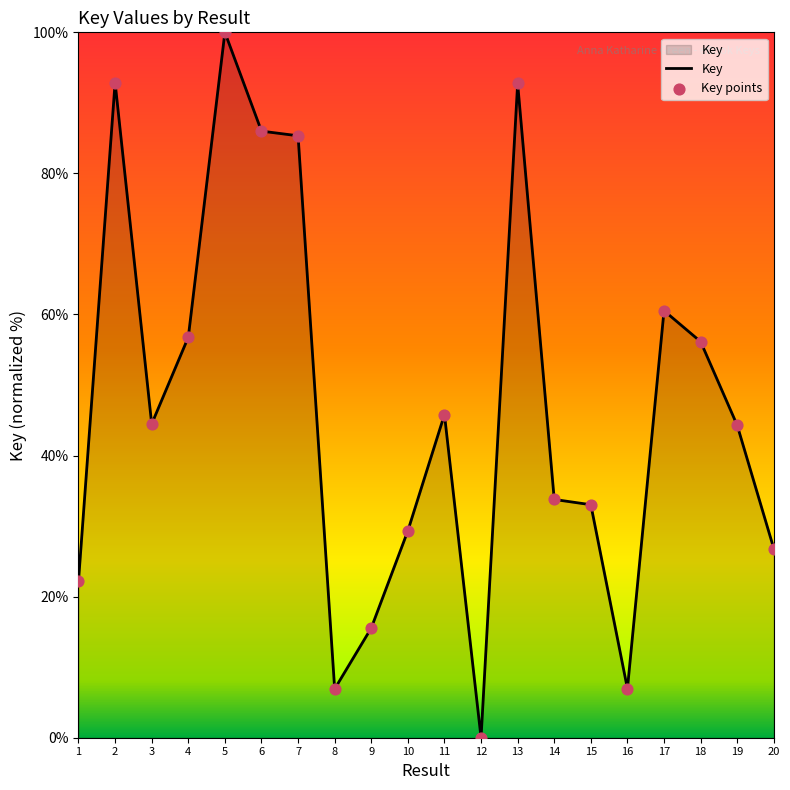

Approximately how many times larger is the value at 5 compared to 7?

1.2